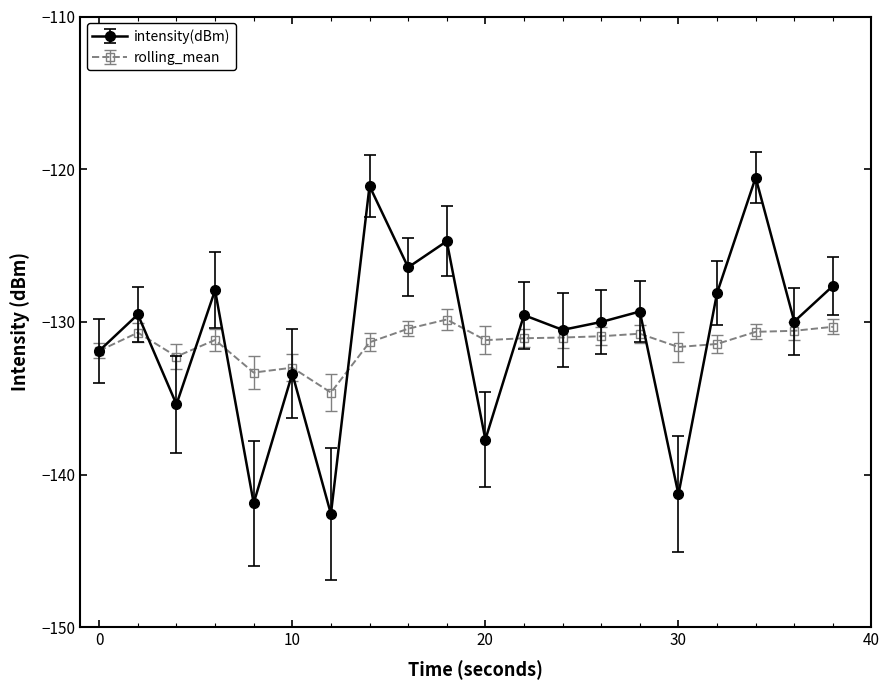

Is this an area chart (filled region under the line)?

No